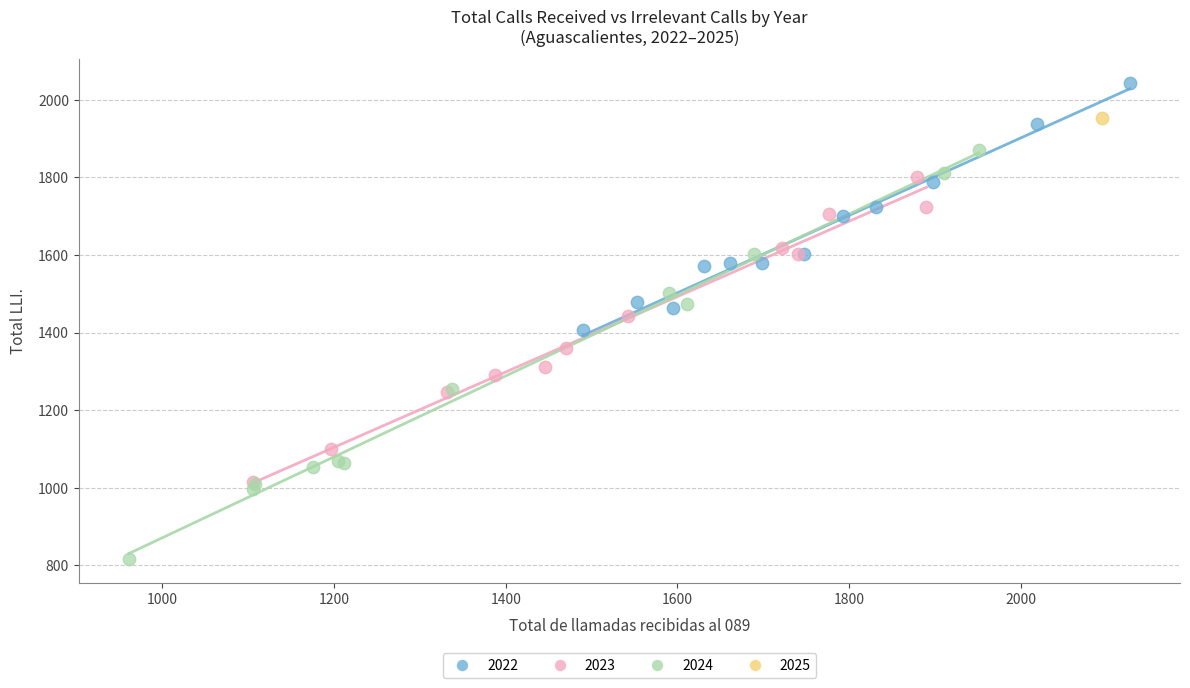

What are all the series names shown in the legend?

2022, 2023, 2024, 2025